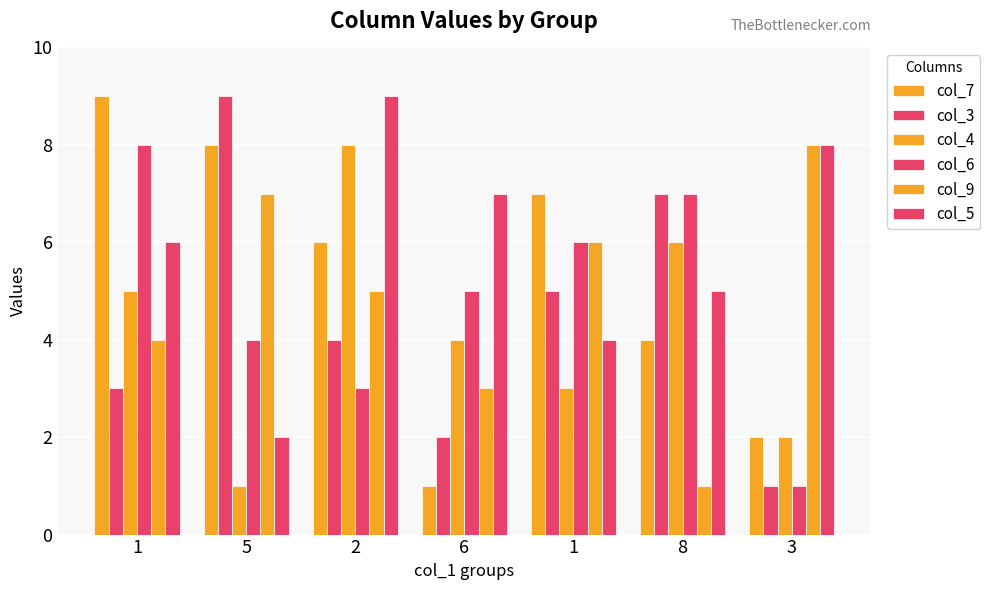

What is the label of the 4th bar from the left?

6